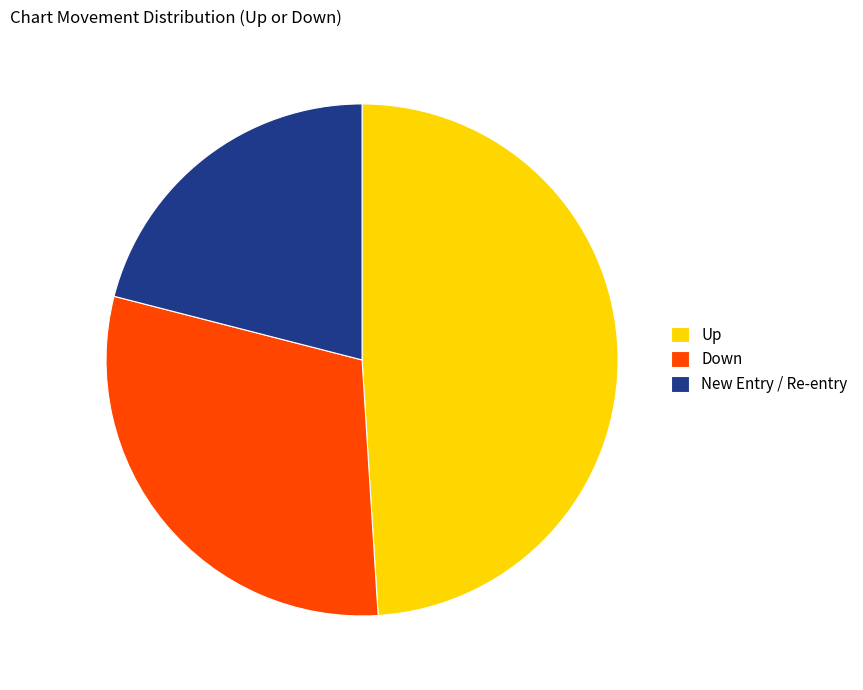

Which category has the smallest portion of the pie?

New Entry / Re-entry